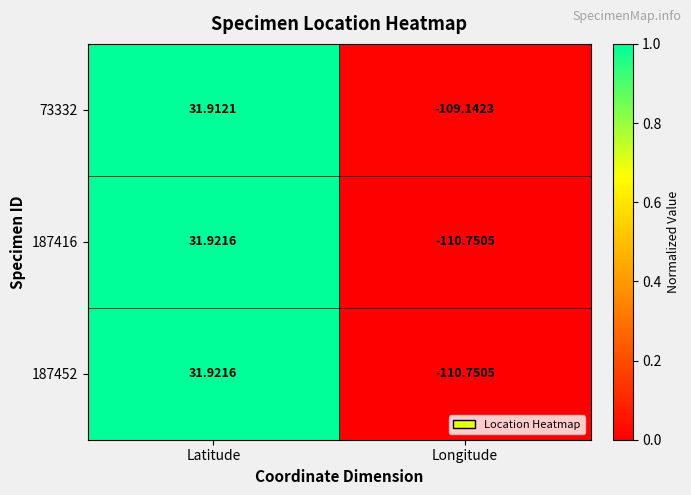

Is the value of 73332 at Longitude greater than the value of 187452 at Longitude?

Yes